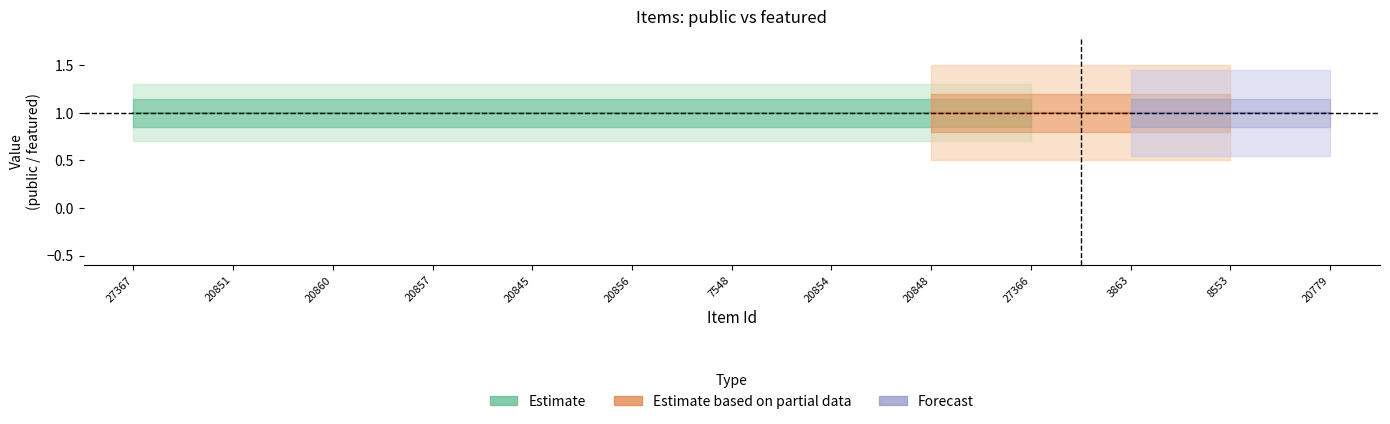

How many lines are shown in the chart?

2